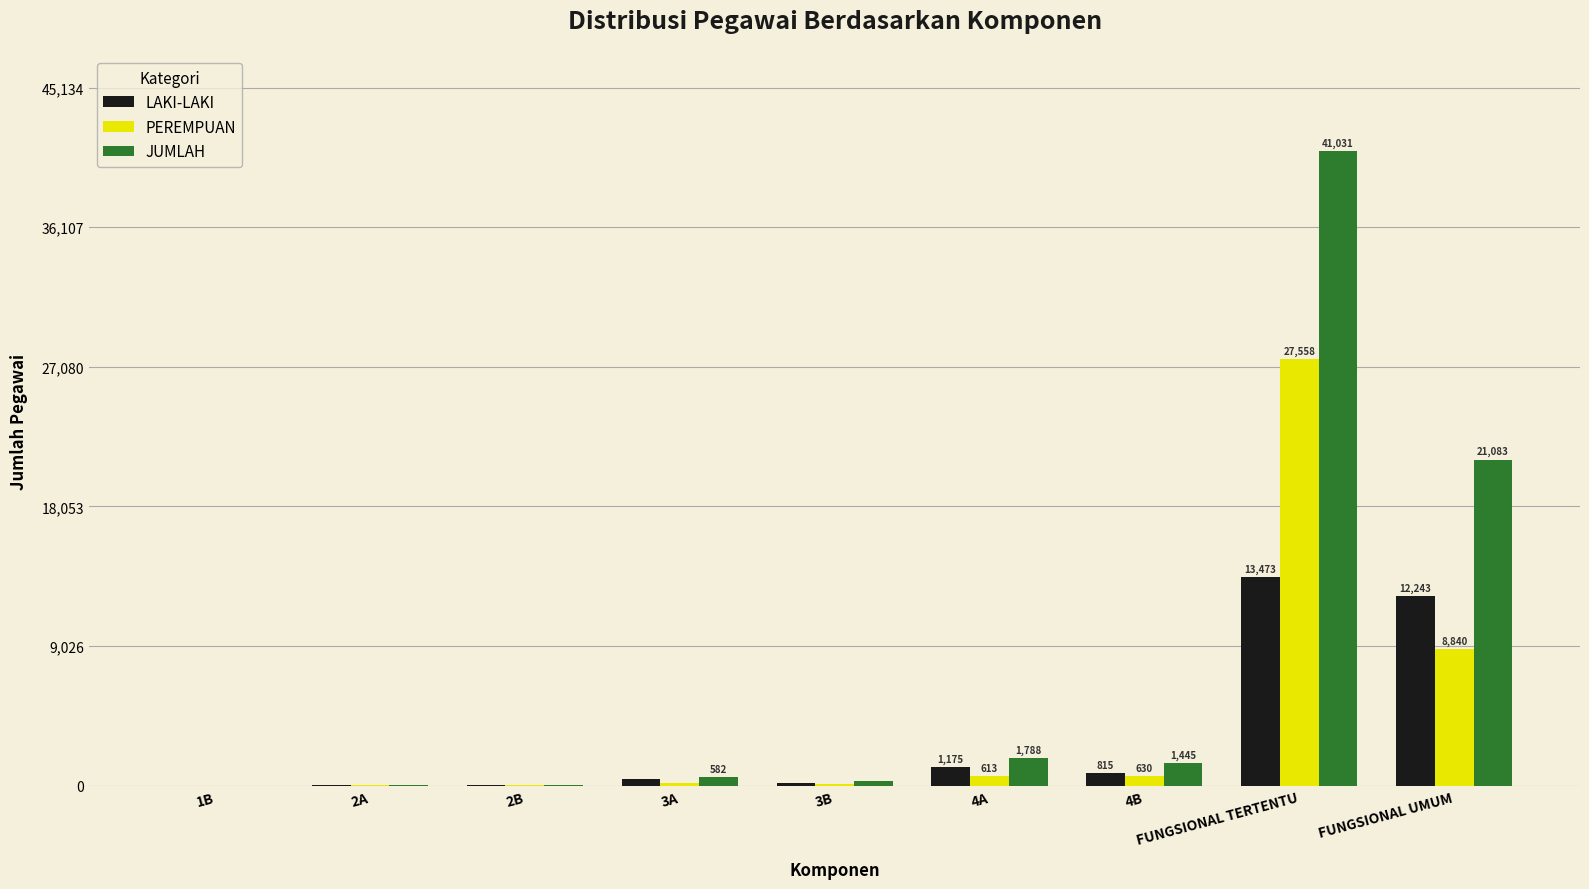

Which series has the largest total across all categories?

JUMLAH